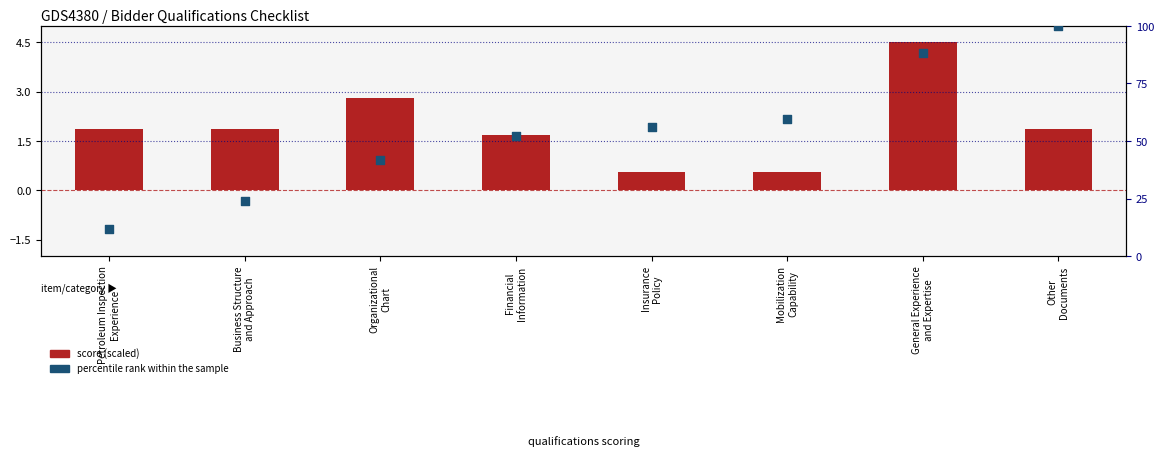

Which series has the largest total across all categories?

percentile rank within the sample